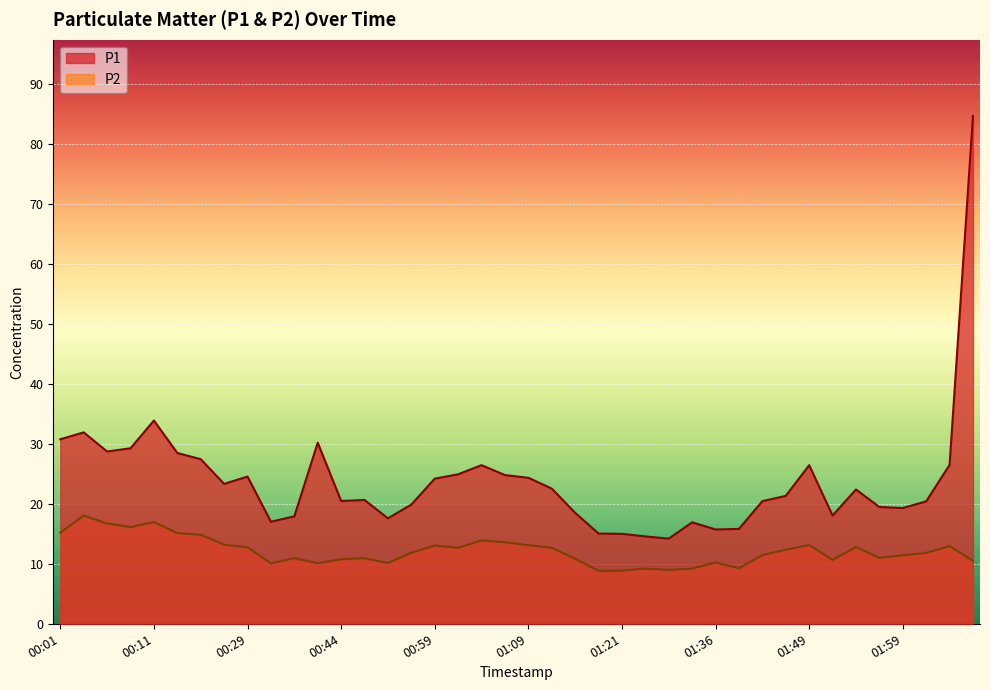

Which category has the highest value across all series?

02:06